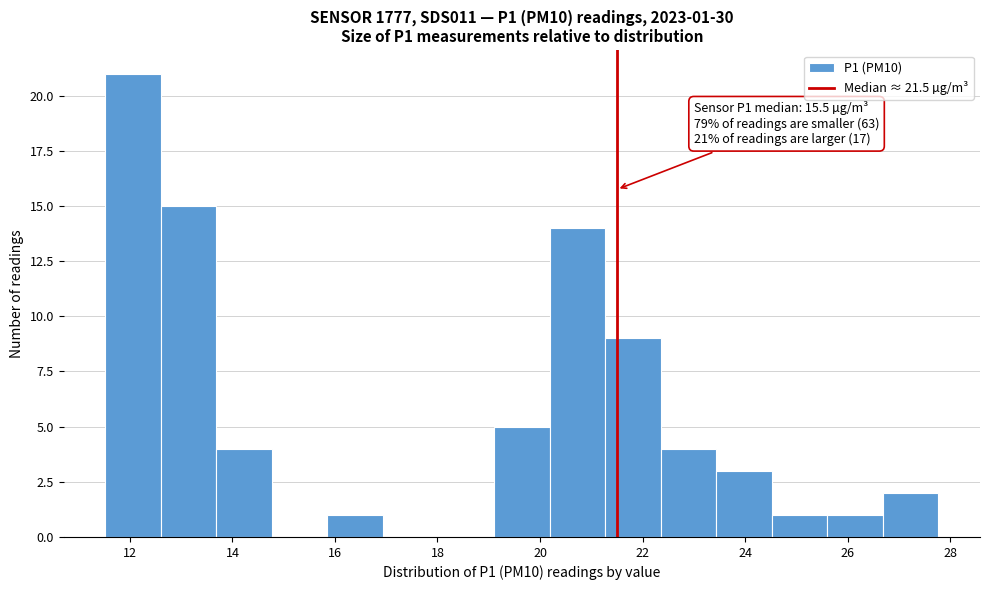

Which range on the x-axis has the tallest bar?

11.6 to 12.6